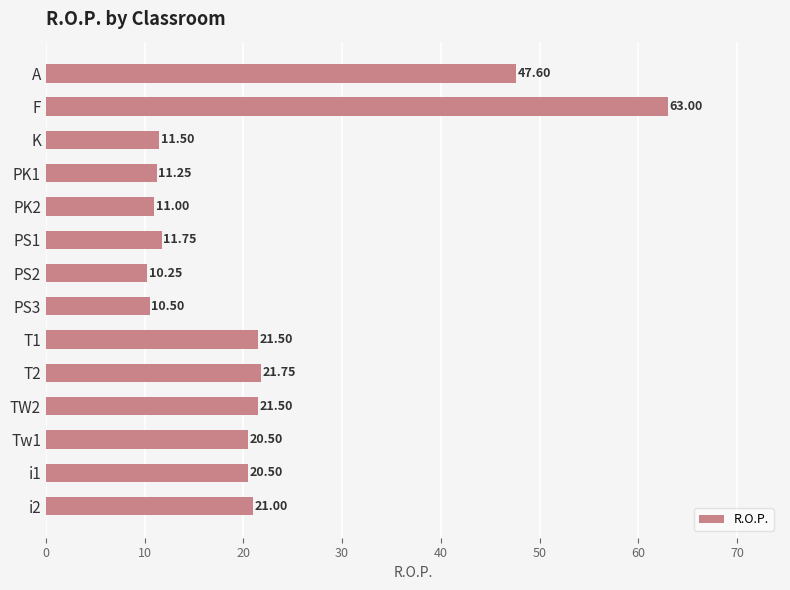

Does the chart contain any negative values?

No